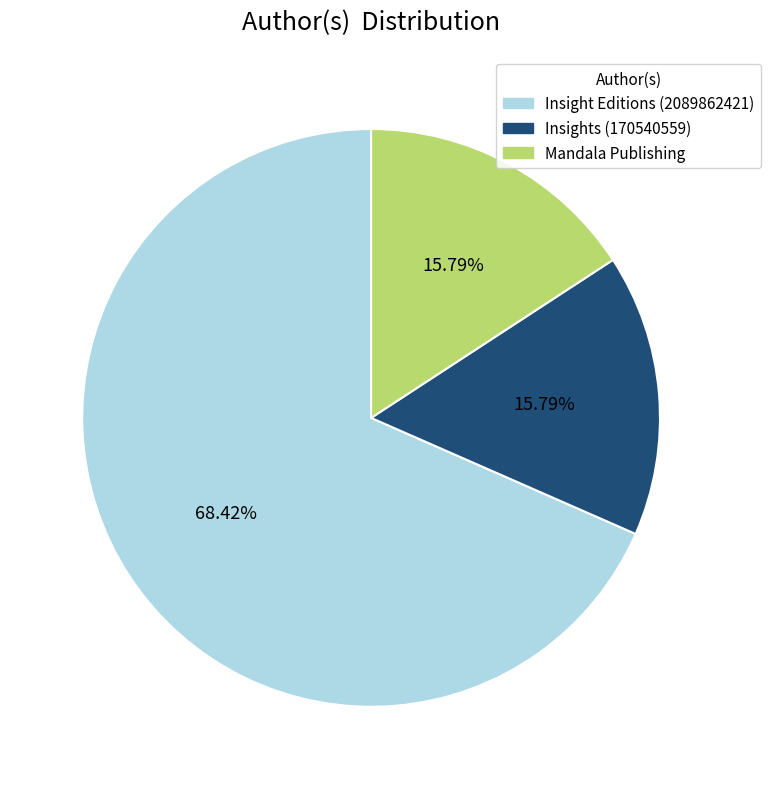

Is it true that Insight Editions (2089862421) is 68% of the pie?

True